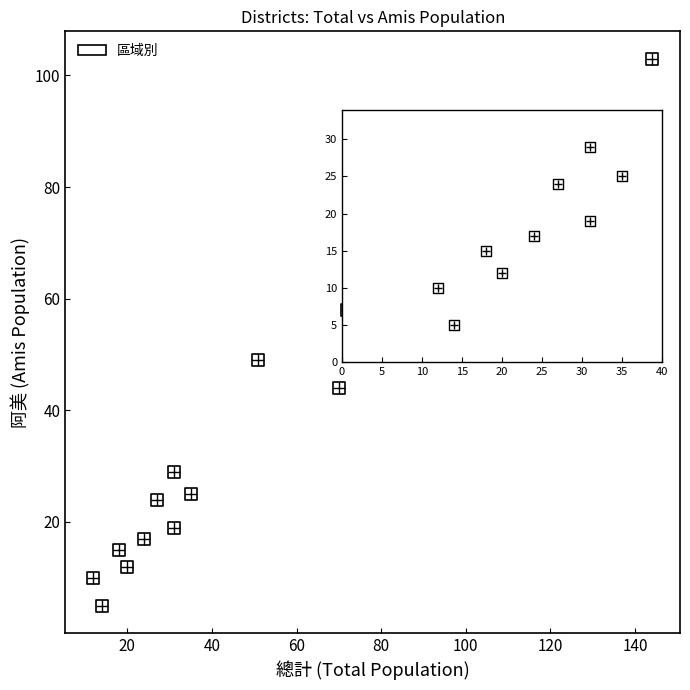

What is the range of X values (max minus min)?

132